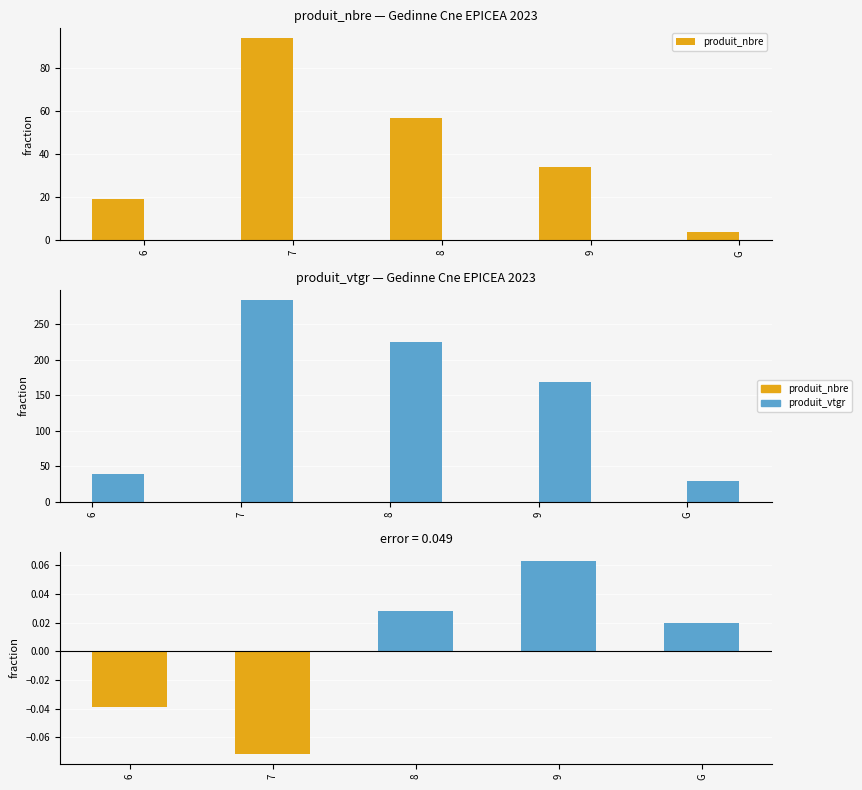

What are all the series names shown in the legend?

produit_nbre, produit_vtgr